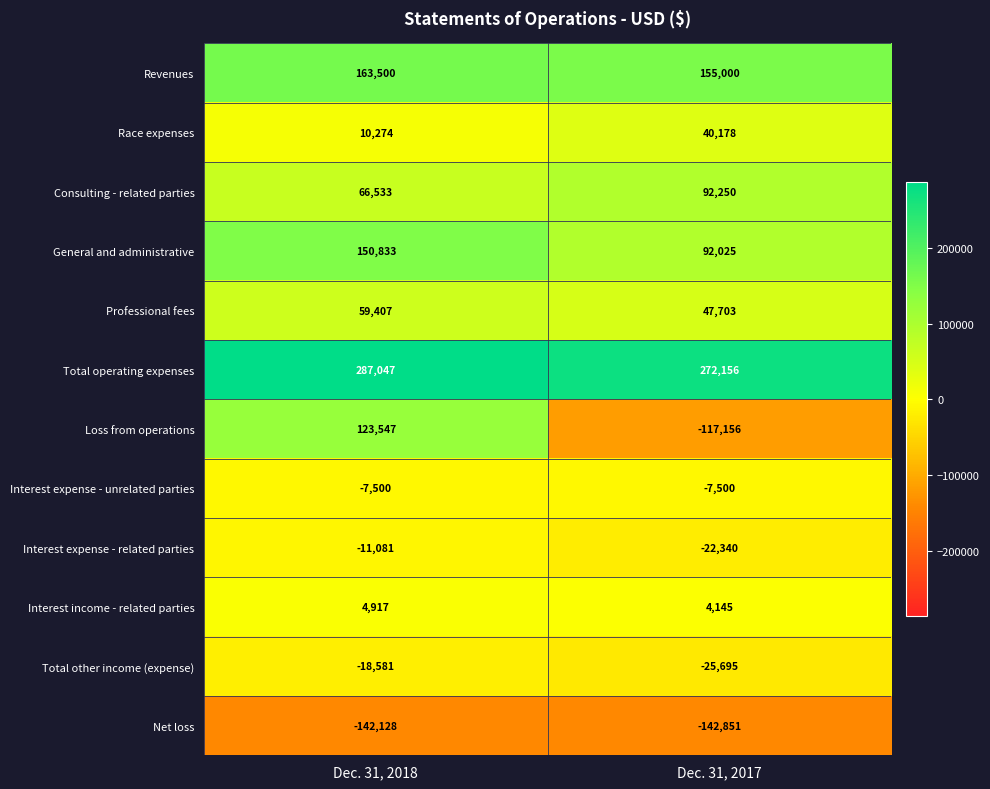

Between Dec. 31, 2018 and Dec. 31, 2017, which series saw the biggest shift?

Loss from operations